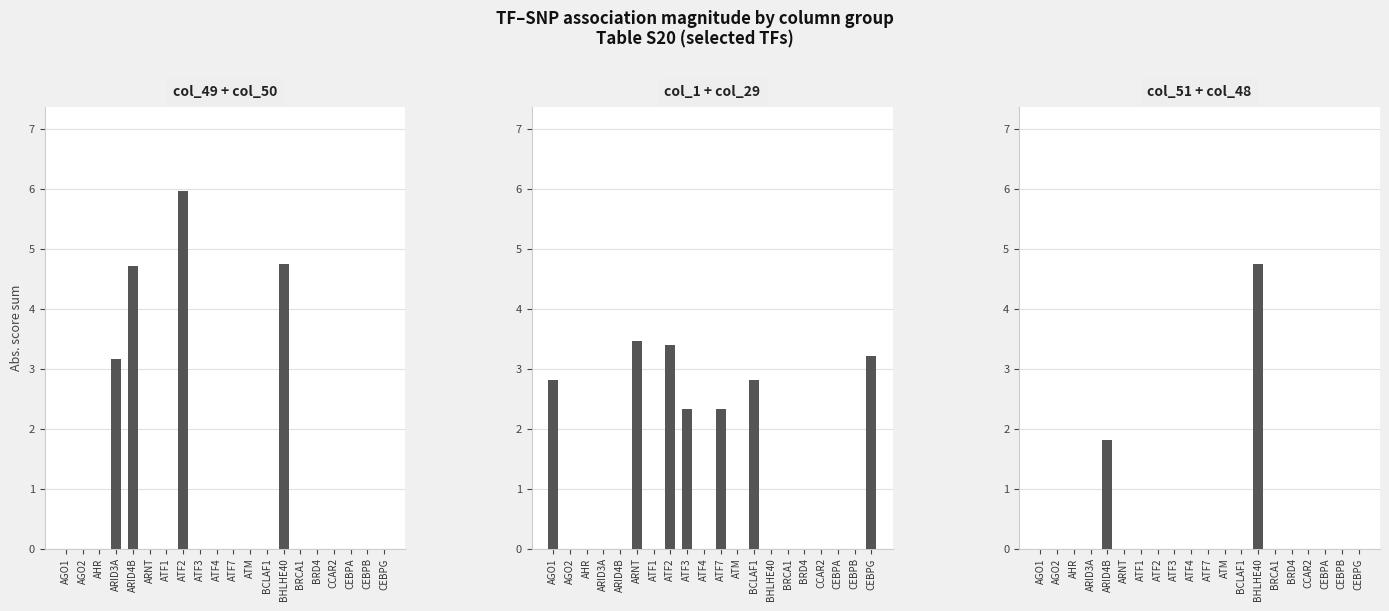

What is the maximum value for col_51 + col_48?

4.8